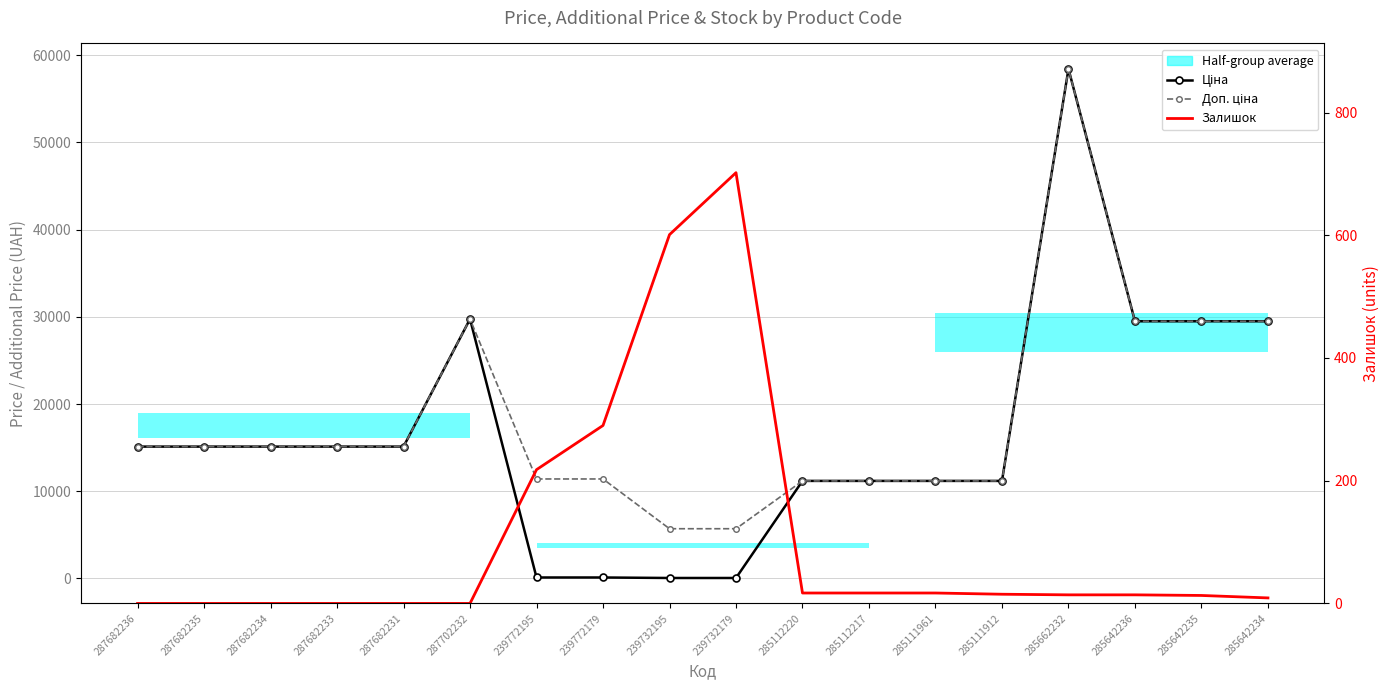

Which series has the largest total across all categories?

Доп. ціна